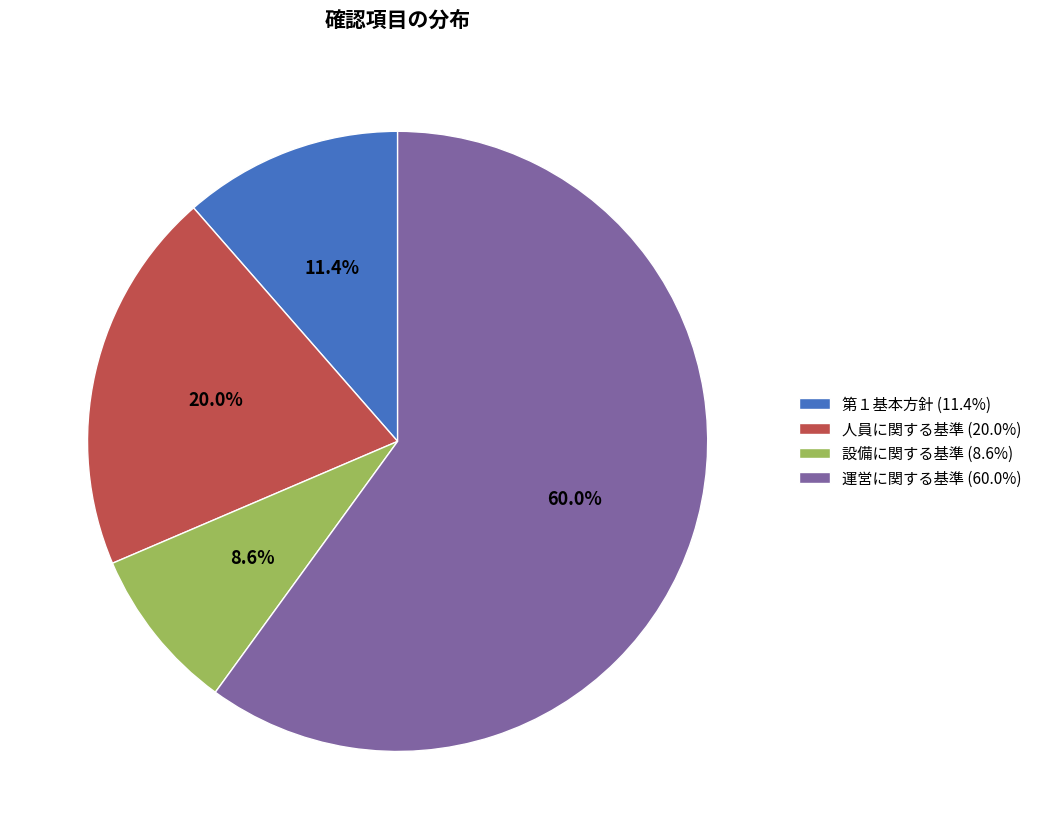

How many segments does this pie chart have?

4